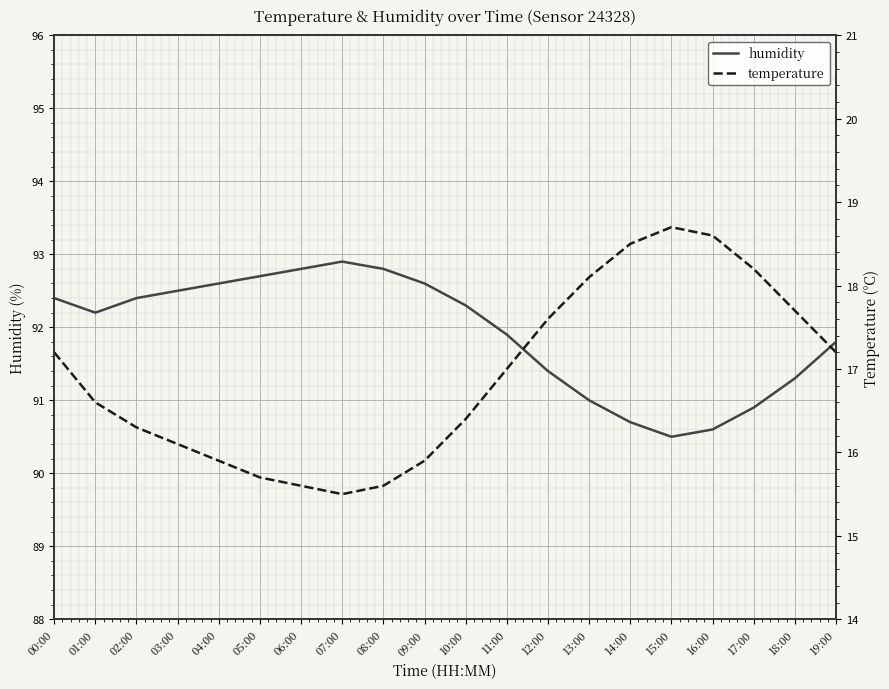

Reading left to right, extract all data points from this chart.

humidity: 00:00=92.4	01:00=92.2	02:00=92.4	03:00=92.5	04:00=92.6	05:00=92.7	06:00=92.8	07:00=92.9	08:00=92.8	09:00=92.6	10:00=92.3	11:00=91.9	12:00=91.4	13:00=91.0	14:00=90.7	15:00=90.5	16:00=90.6	17:00=90.9	18:00=91.3	19:00=91.8
temperature: 00:00=17.2	01:00=16.6	02:00=16.3	03:00=16.1	04:00=15.9	05:00=15.7	06:00=15.6	07:00=15.5	08:00=15.6	09:00=15.9	10:00=16.4	11:00=17.0	12:00=17.6	13:00=18.1	14:00=18.5	15:00=18.7	16:00=18.6	17:00=18.2	18:00=17.7	19:00=17.2